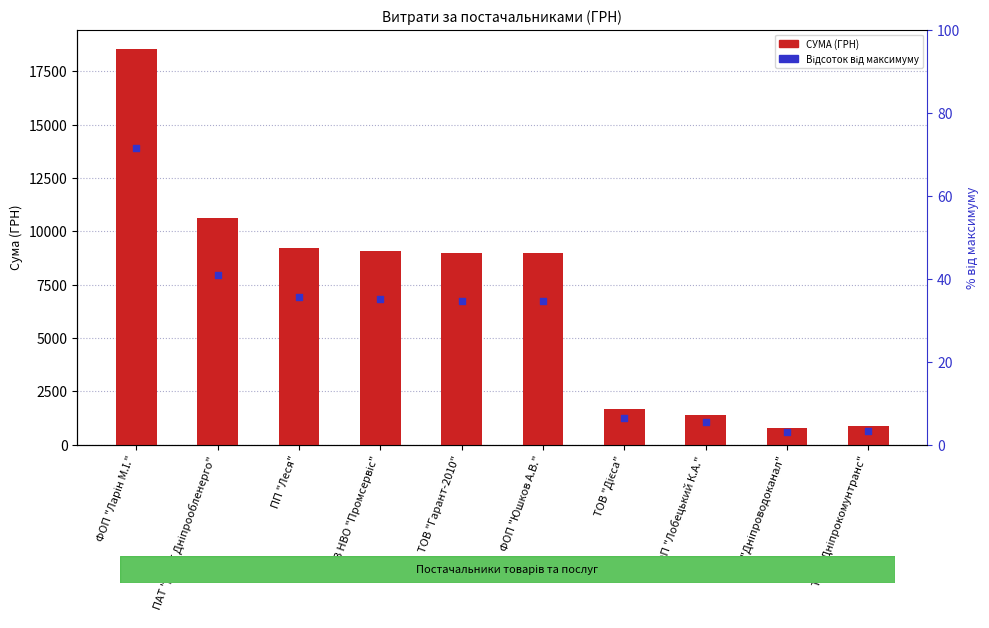

What is the change in value from ПАТ "ДТЕК Дніпрообленерго" to ТОВ "Гарант-2010"?

-1626.6